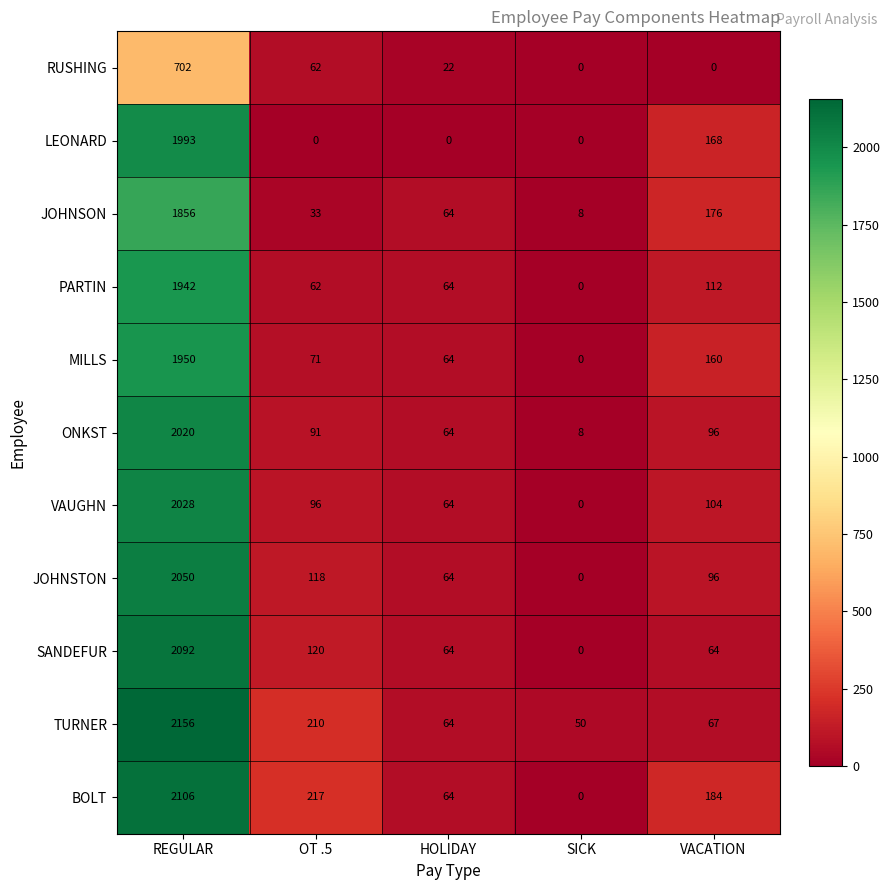

Rank the series by their maximum value, from lowest to highest.

RUSHING, JOHNSON, PARTIN, MILLS, LEONARD, ONKST, VAUGHN, JOHNSTON, SANDEFUR, BOLT, TURNER